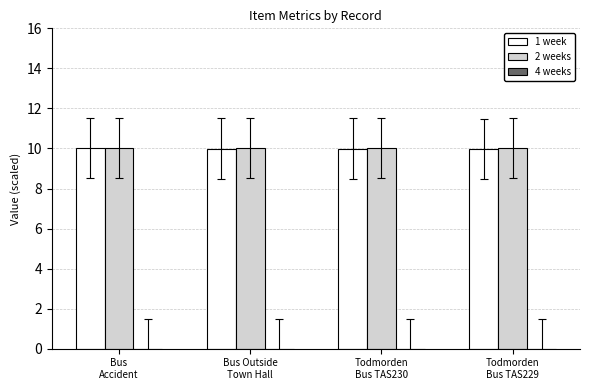

What is the sum of all 2 weeks values?

40.0